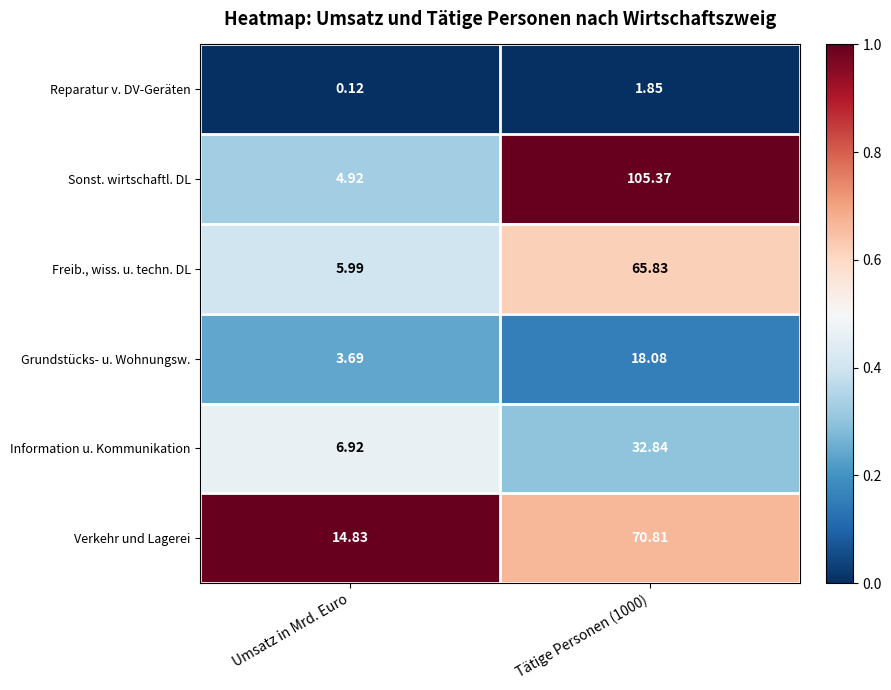

Is the value of Grundstücks- u. Wohnungsw. at Umsatz in Mrd. Euro greater than the value of Information u. Kommunikation at Tätige Personen (1000)?

No